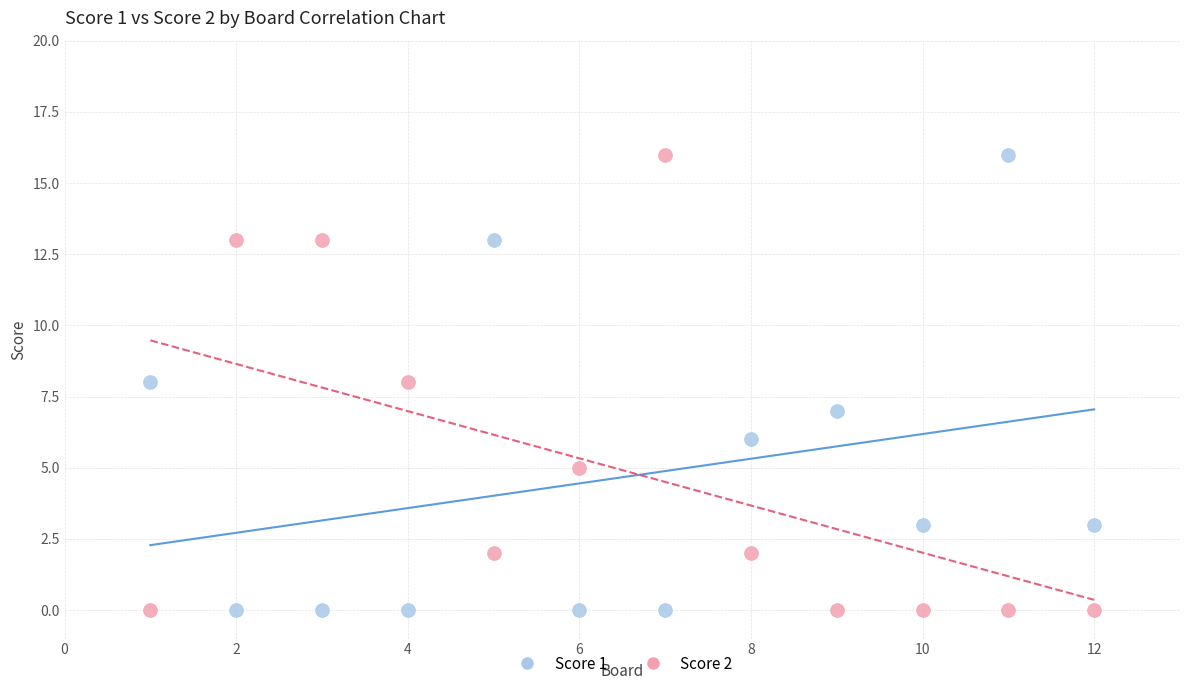

Across all data points, what is the range of Y values (max minus min)?

16